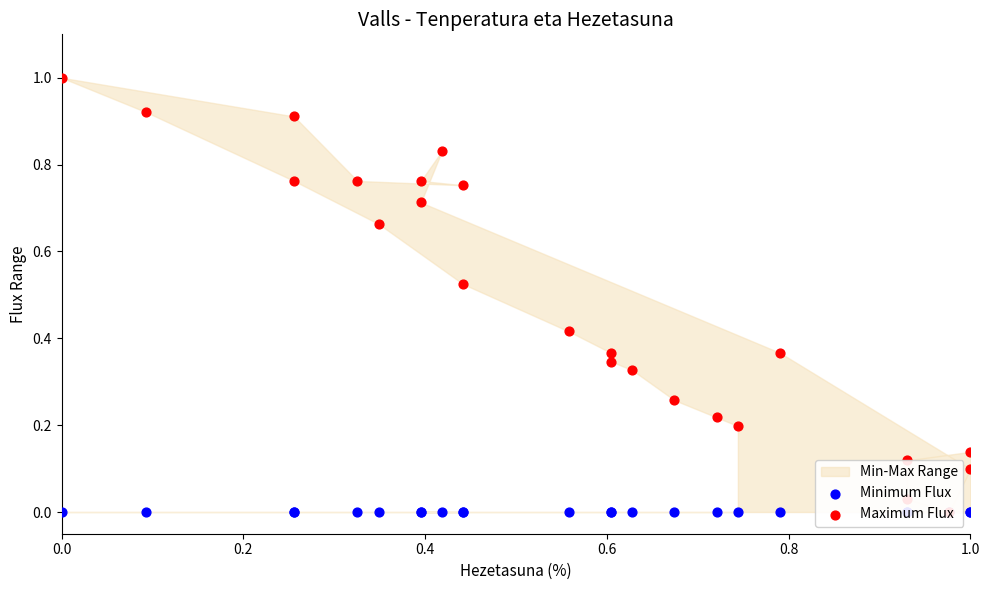

Which series has the largest total across all categories?

Maximum Flux